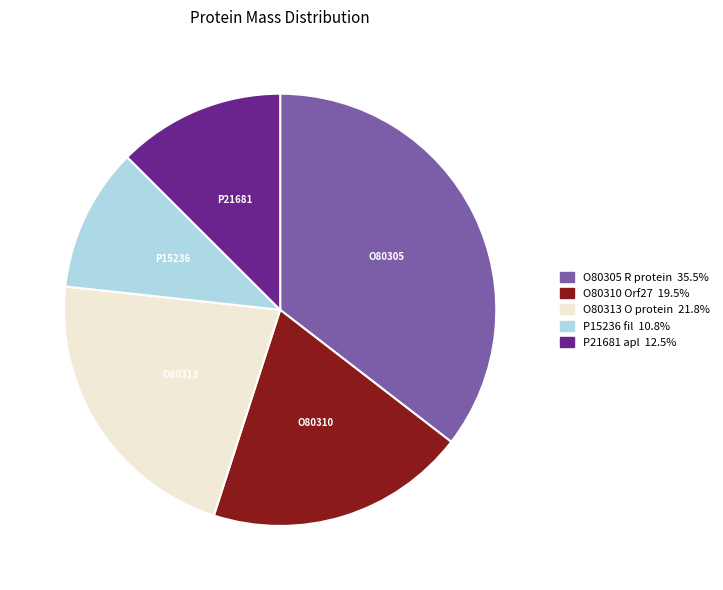

Does P15236 fil account for over 50% of the chart?

No